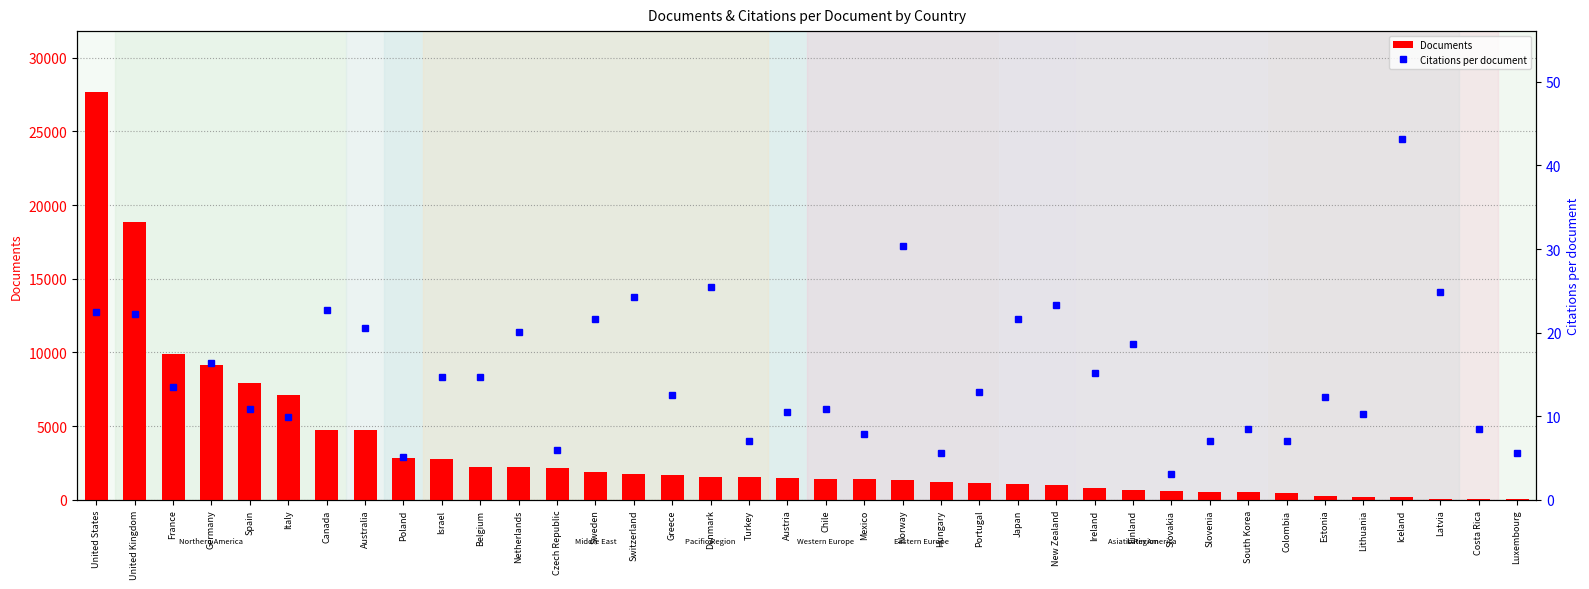

What is the difference between the Citations per document values at Austria and New Zealand?

12.8